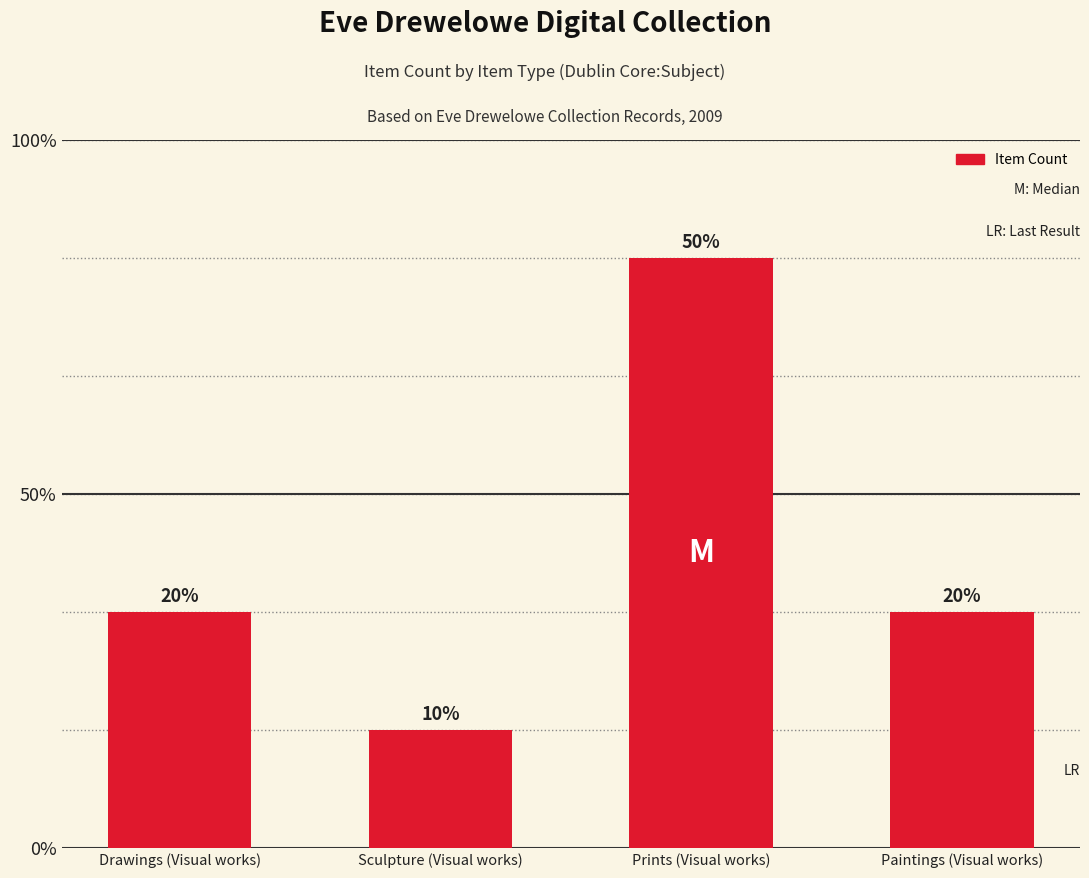

Between Sculpture (Visual works) and Drawings (Visual works), which is larger?

Drawings (Visual works)